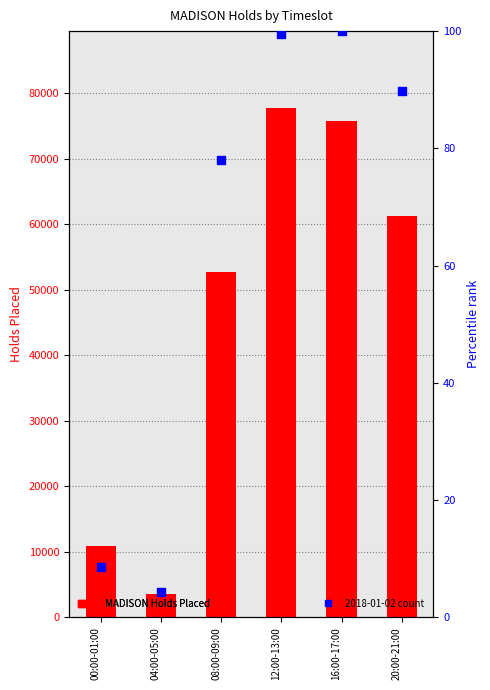

Which series reaches the maximum Y coordinate?

MADISON Holds Placed